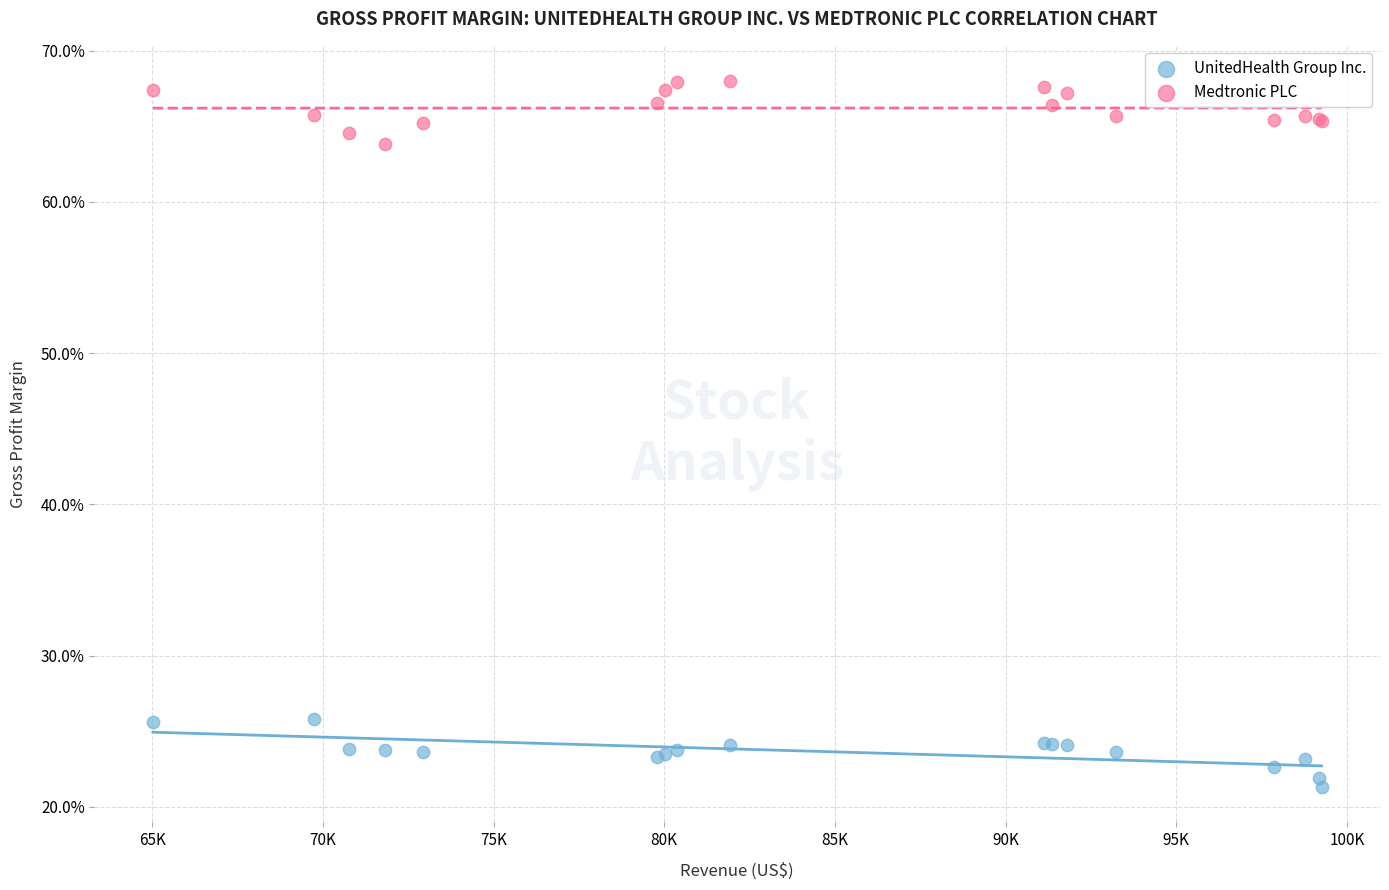

What are all the series names shown in the legend?

UnitedHealth Group Inc., Medtronic PLC